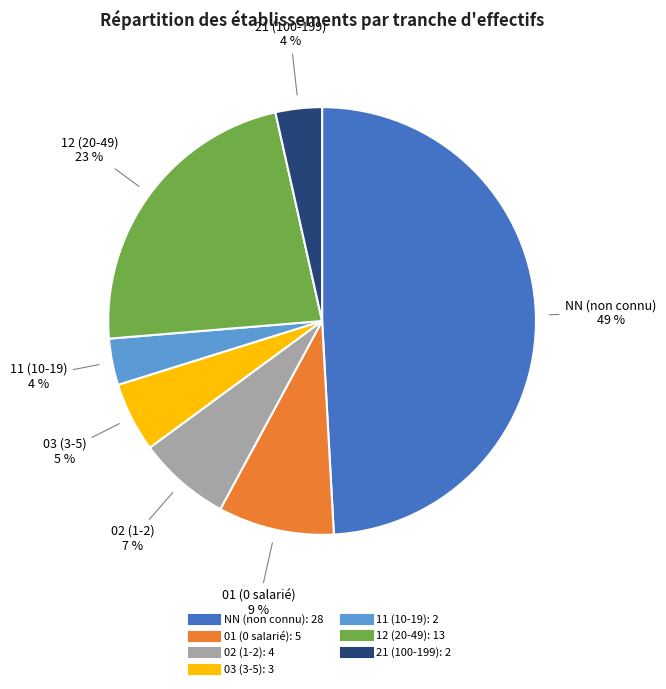

To the nearest percent, what portion does 12 represent?

23%